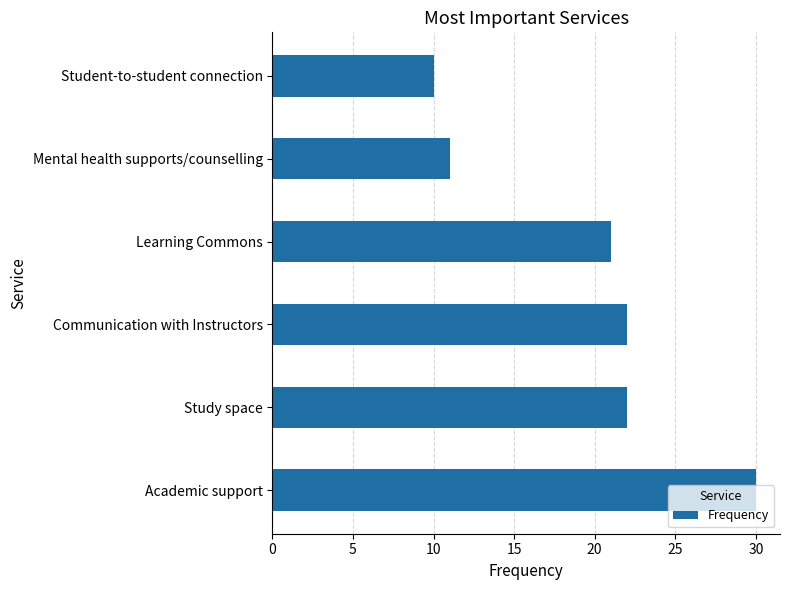

What is the average value?

19